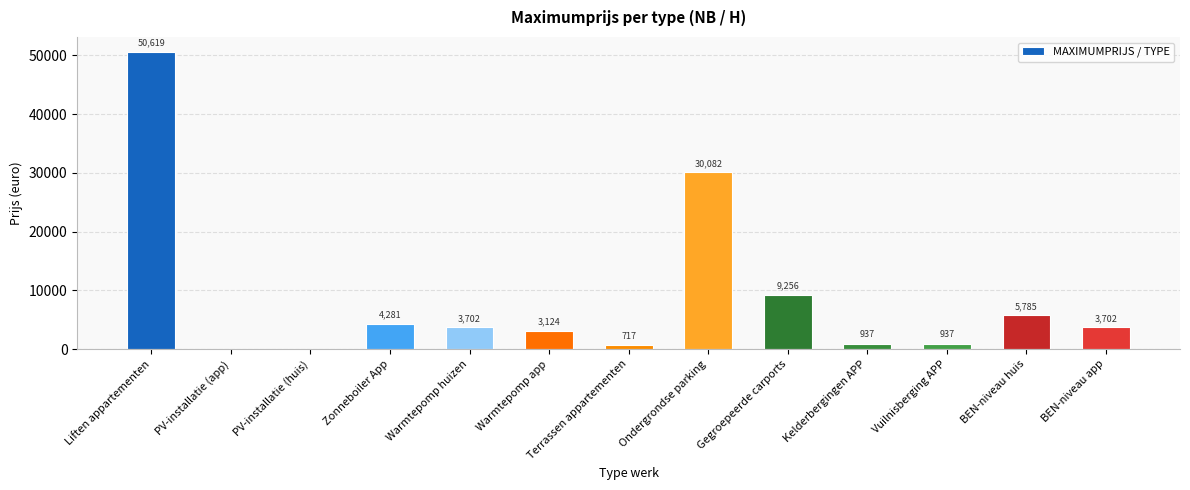

The value at BEN-niveau huis is 9871.9. True or false?

False